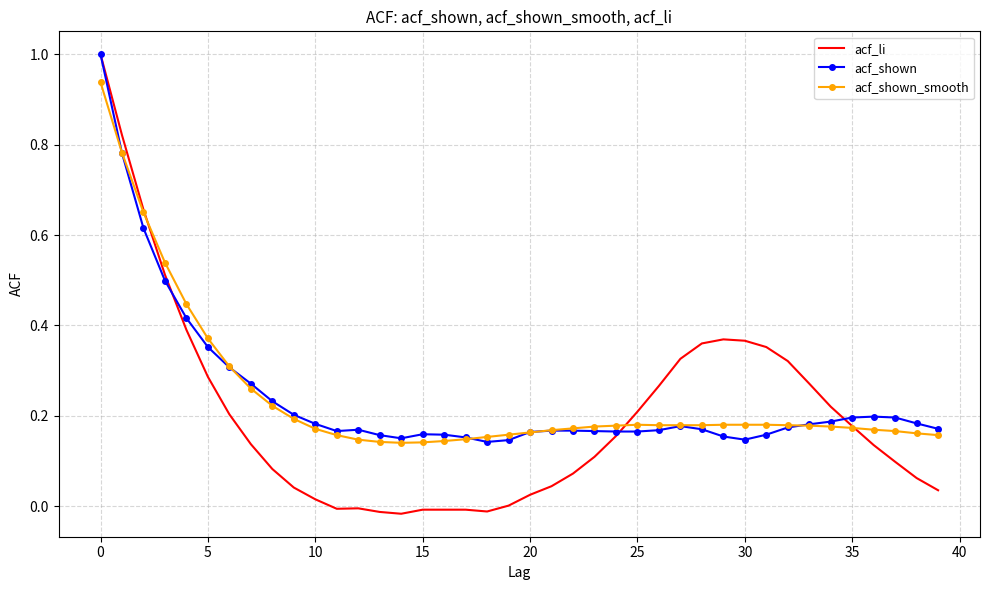

True or false: acf_shown has more than 2 interior local peaks.

True